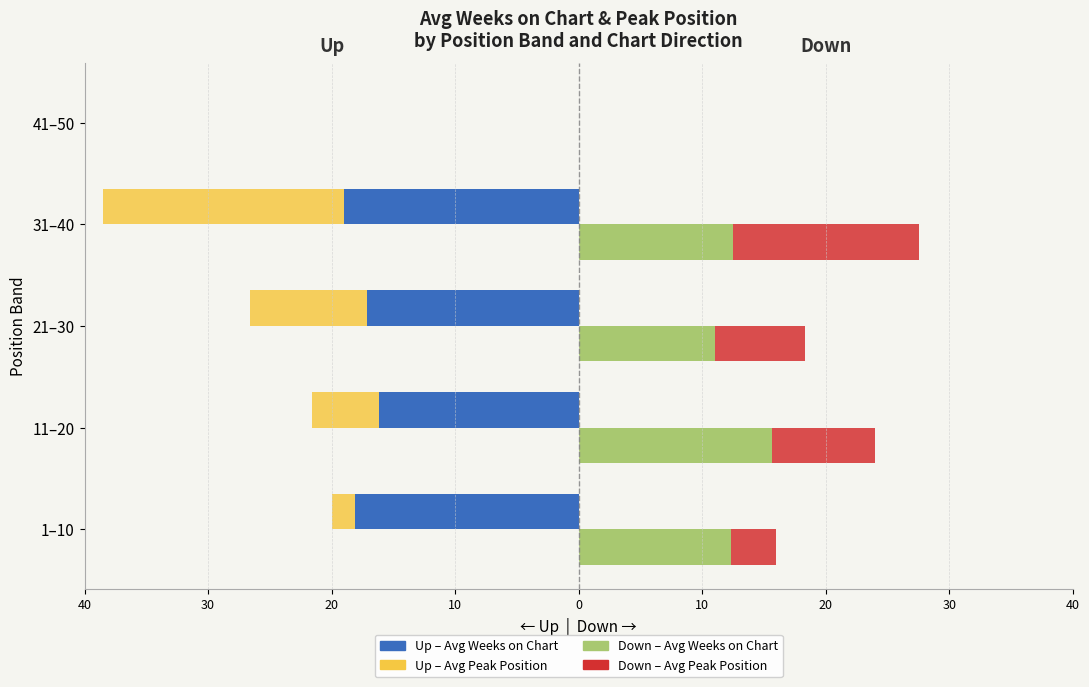

How many values in the Up – Weeks on Chart series are below -17?

3